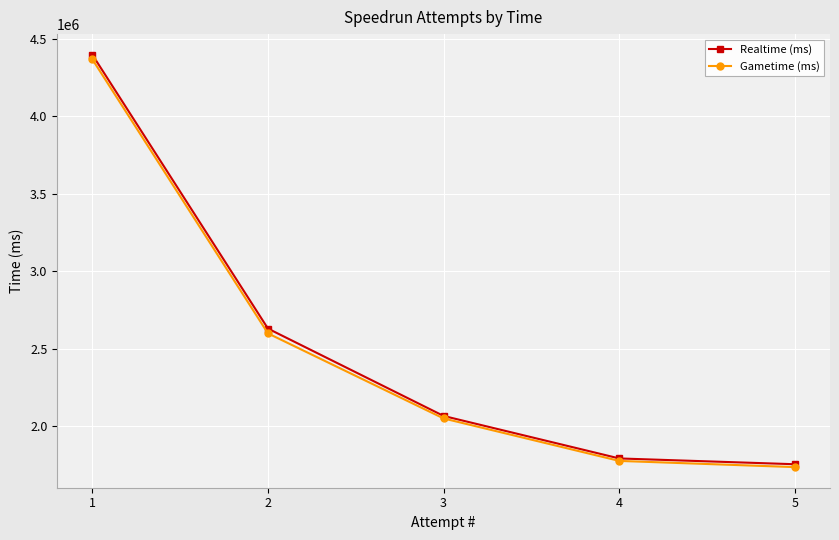

At which category does the chart reach its peak across all series?

1